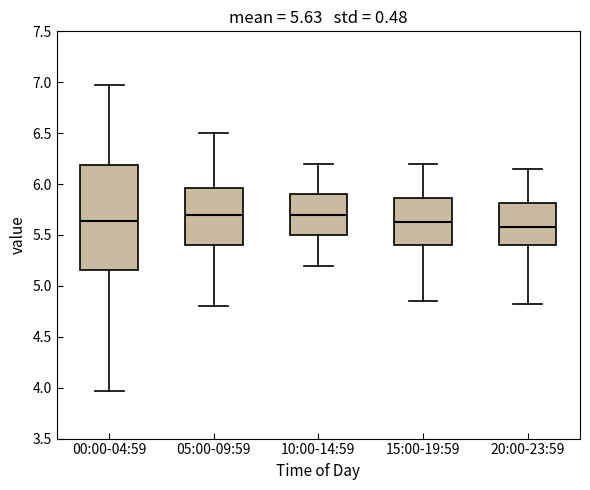

Which box's median line is the lowest?

20:00-23:59